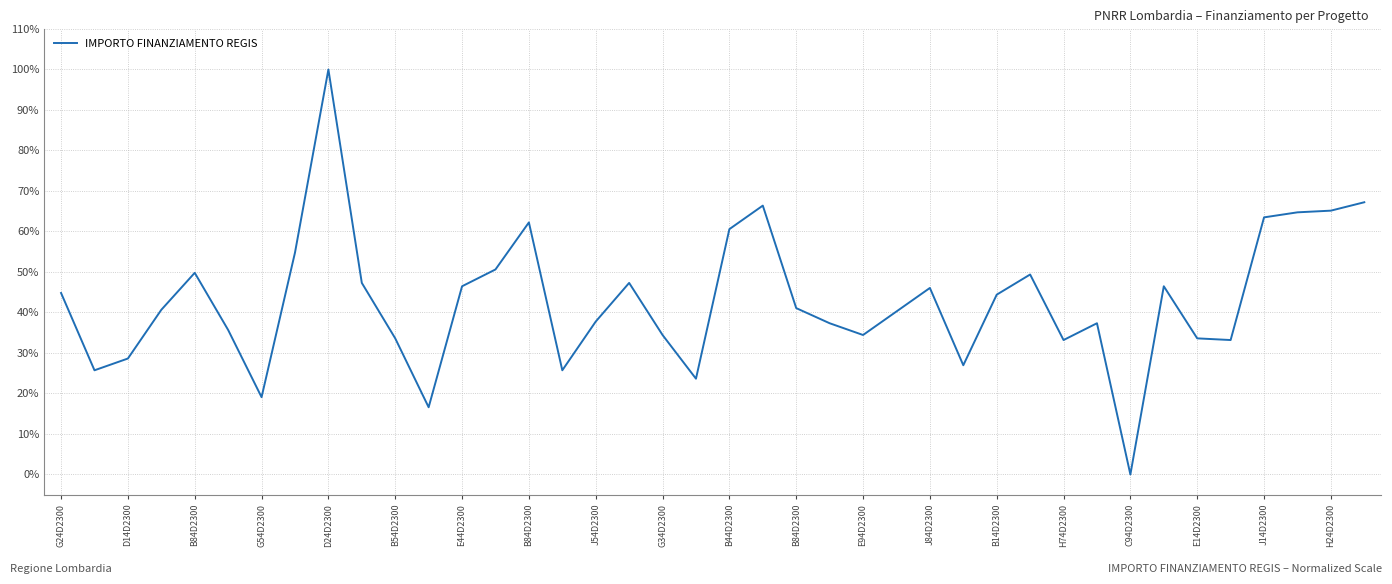

What is the difference between the maximum and minimum values?

100.0